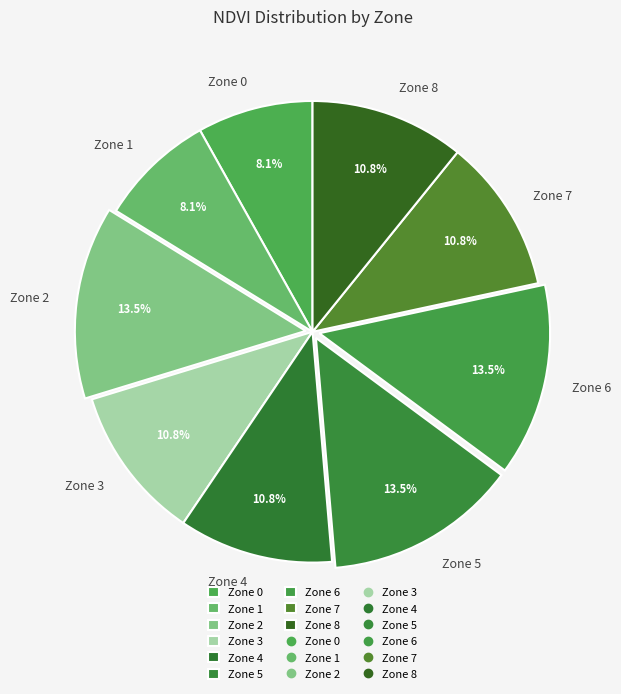

Is Zone 0 the majority of the pie?

No